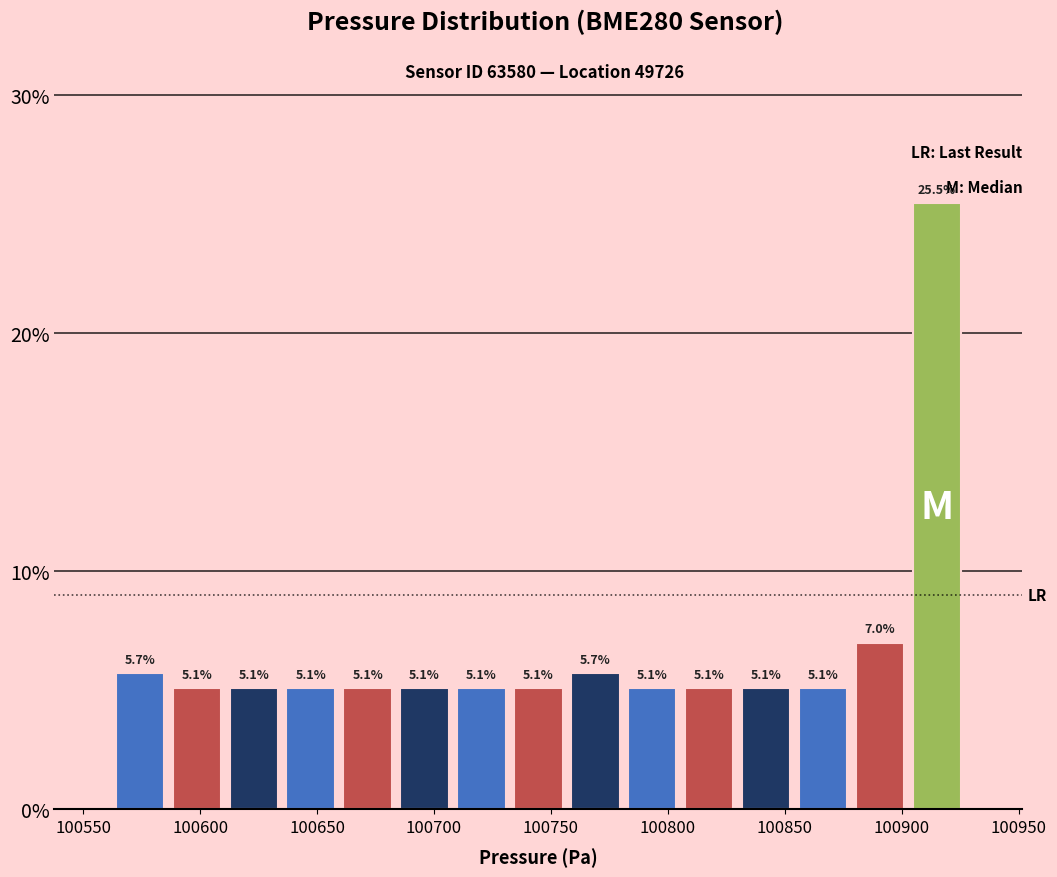

Over which range of the x-axis is the bar tallest?

100905 to 100925